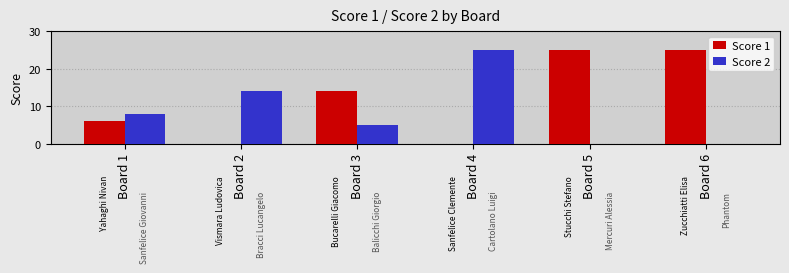

Reading left to right, extract all data points from this chart.

Score 1: Board 1=6	Board 2=0	Board 3=14	Board 4=0	Board 5=25	Board 6=25
Score 2: Board 1=8	Board 2=14	Board 3=5	Board 4=25	Board 5=0	Board 6=0